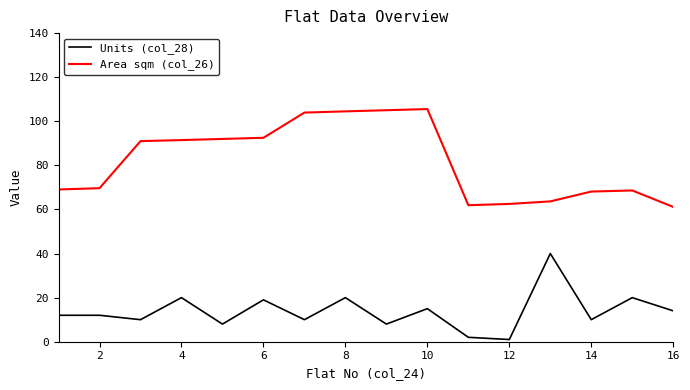

What is the difference between the maximum and minimum values in the Area sqm (col_26) series?

44.4